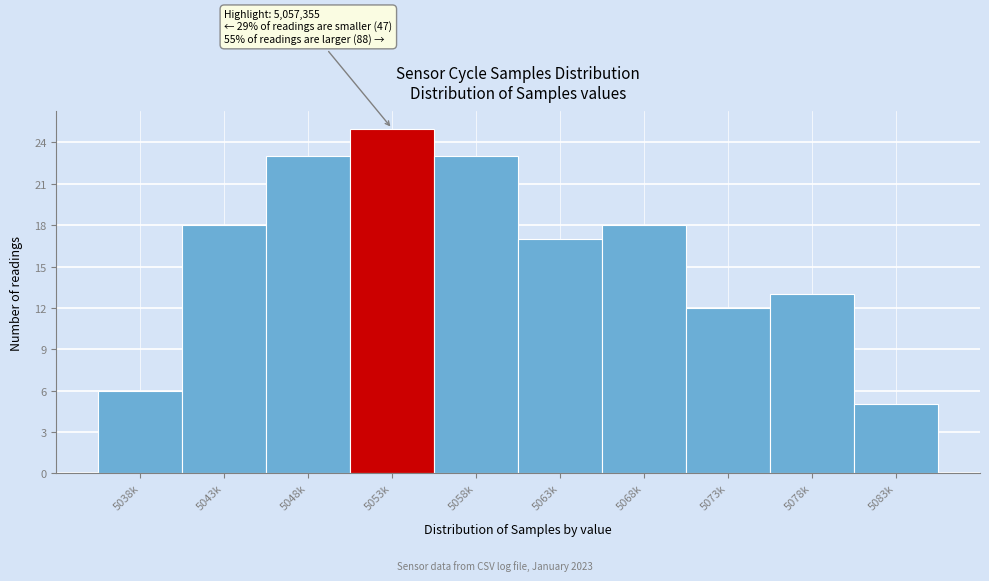

Reading right to left, transcribe all the data shown in this chart.

5083k=5	5078k=13	5073k=12	5068k=18	5063k=17	5058k=23	5053k=25	5048k=23	5043k=18	5038k=6